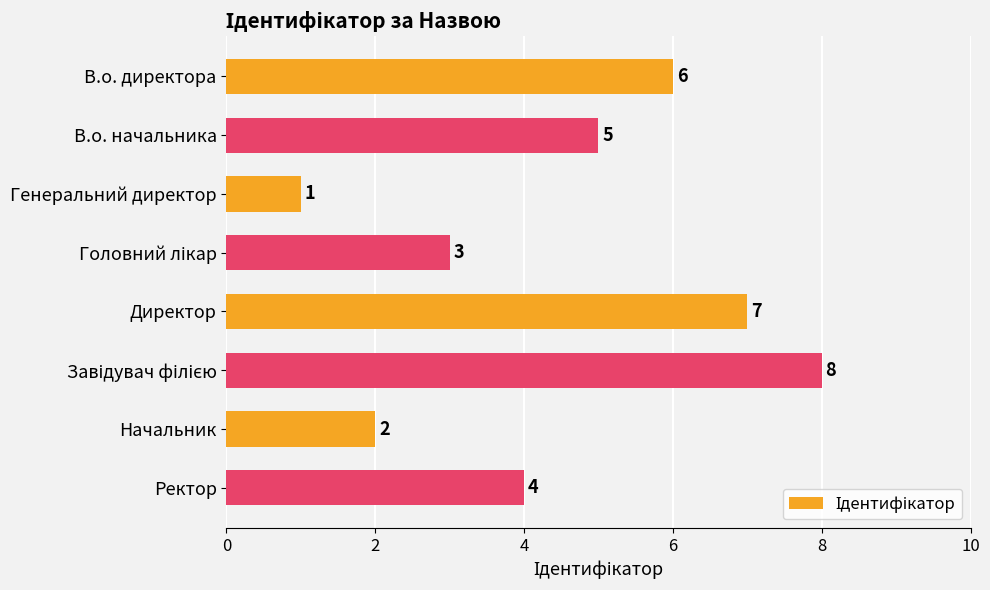

Read the value at Директор.

7